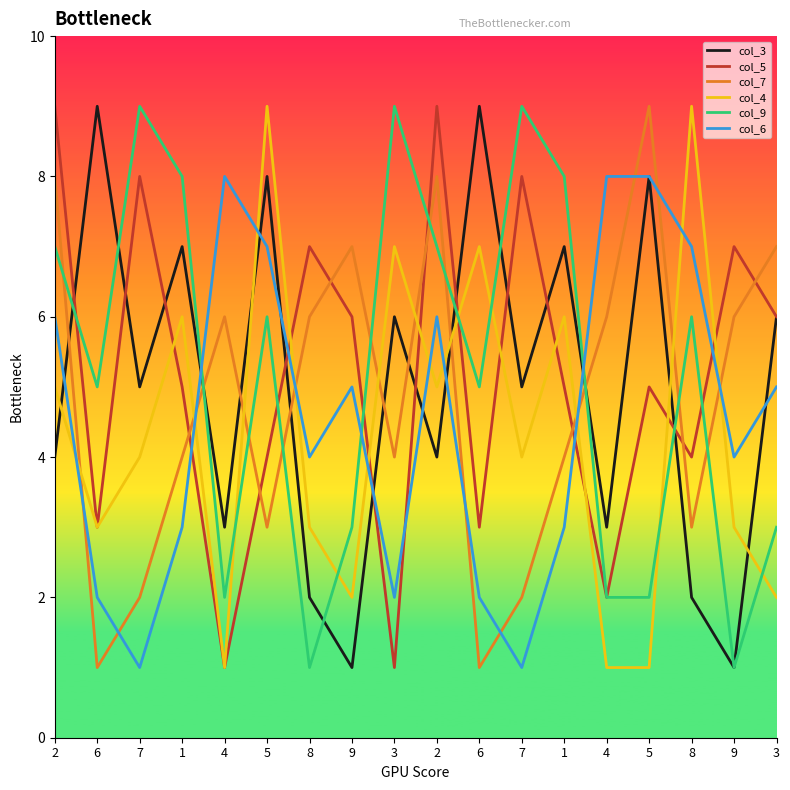

How many intersections are there between col_7 and col_6?

10